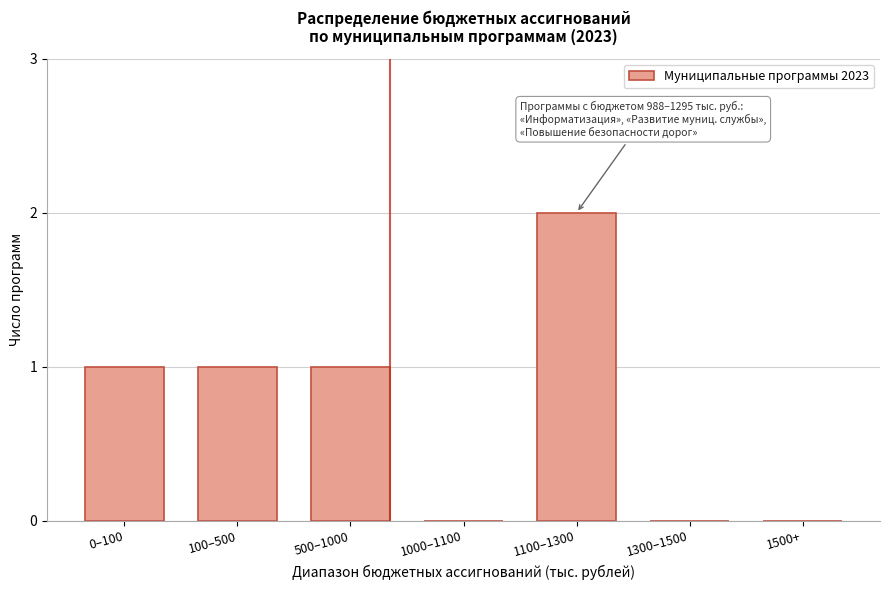

Reading left to right, list all the values displayed in this chart.

0–100=1	100–500=1	500–1000=1	1000–1100=0	1100–1300=2	1300–1500=0	1500+=0